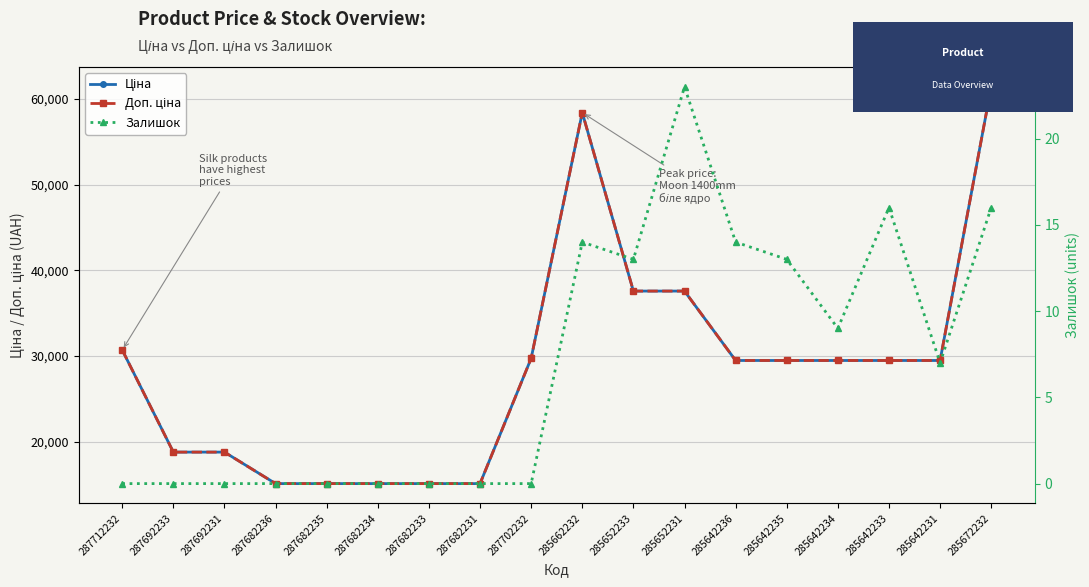

Which series has the largest range (max minus min)?

Ціна